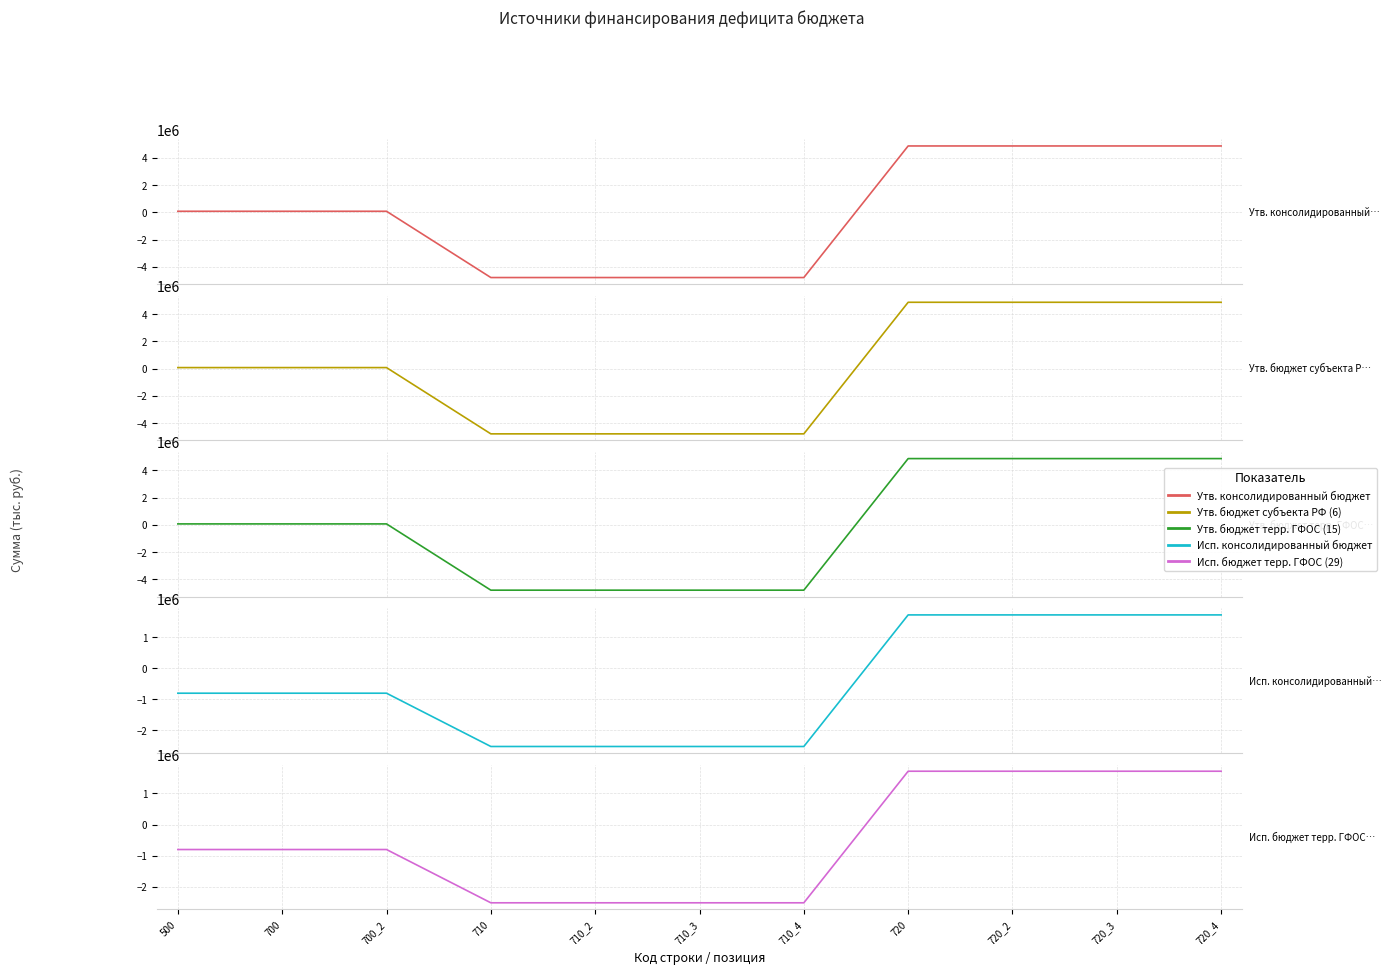

The value of Утв. бюджет терр. ГФОС (15) at 500 is 35692.1. True or false?

False